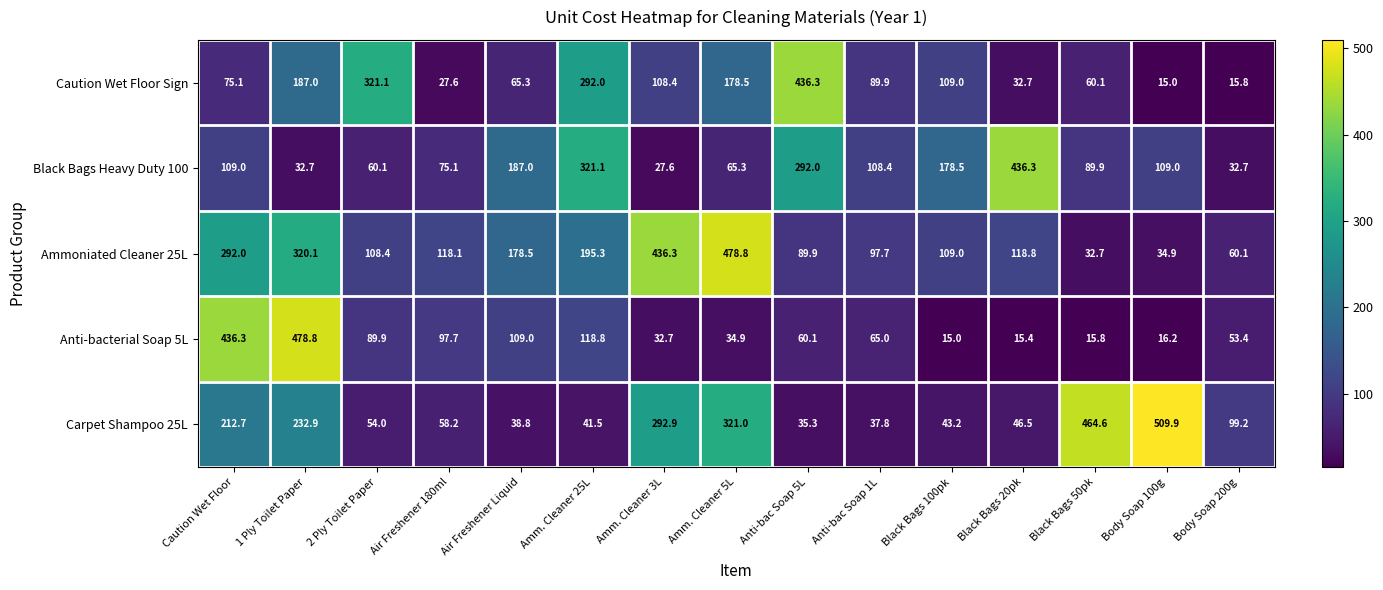

Which category has the highest value in the Anti-bacterial Soap 5L series?

1 Ply Toilet Paper